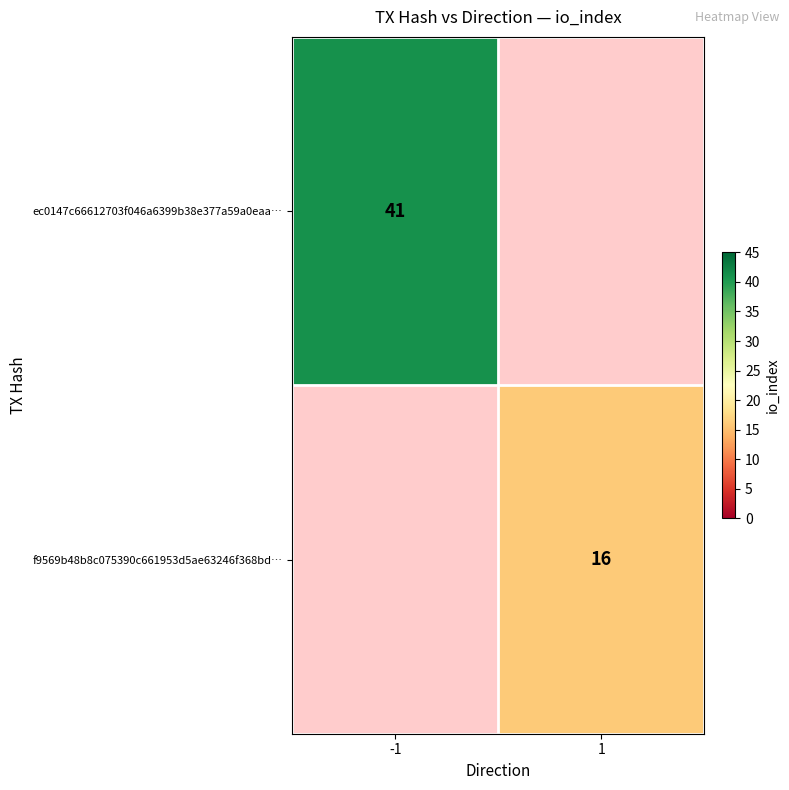

The value of ec0147c66612703f046a6399b38e377a59a0eaa… at -1 is 22. True or false?

False